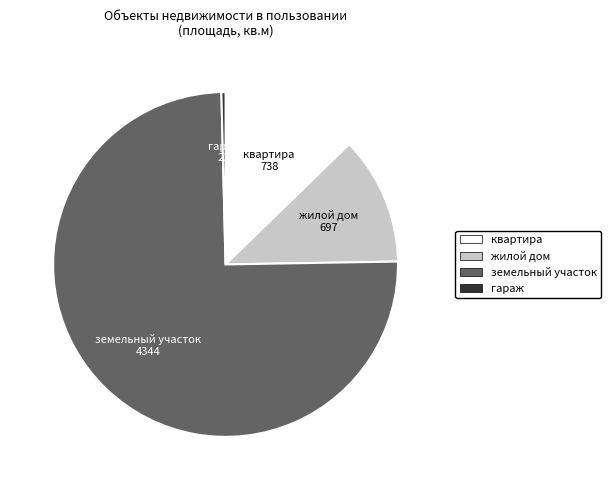

Is it true that квартира is 1% of the pie?

False